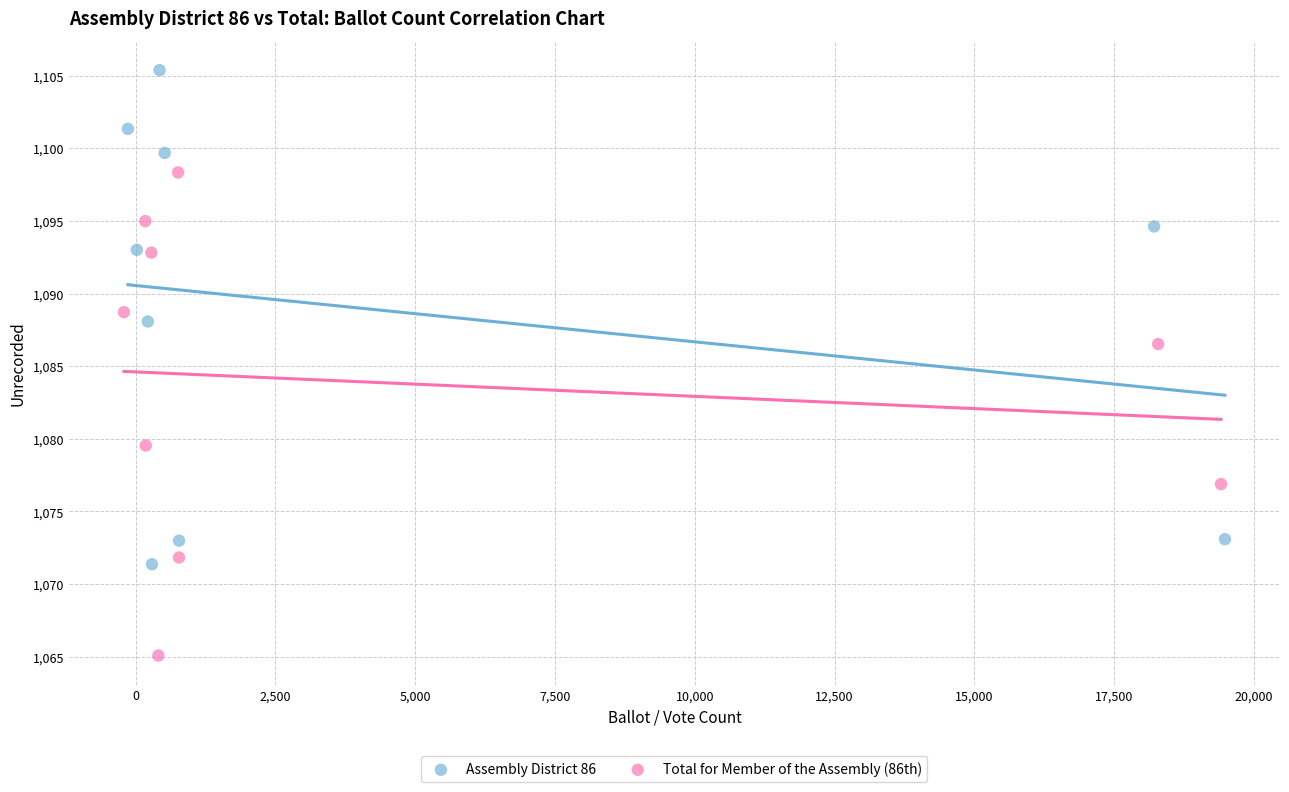

What are all the series names shown in the legend?

Assembly District 86, Total for Member of the Assembly (86th)